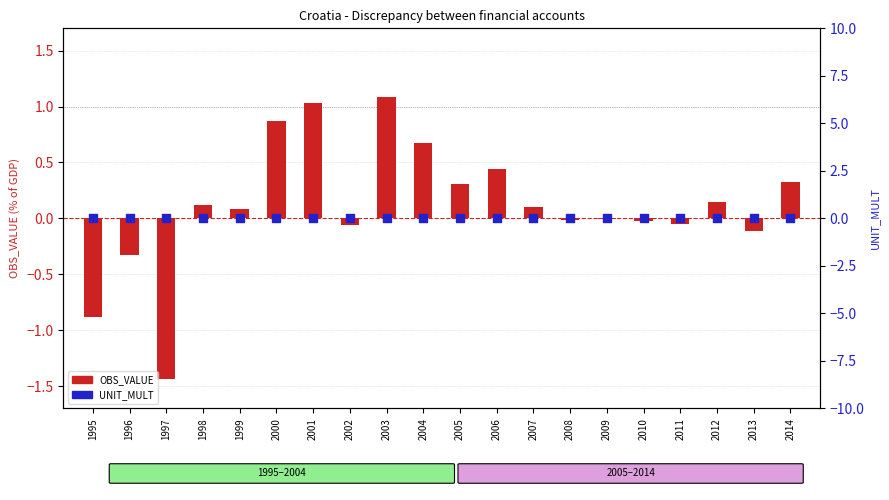

Which series has the largest total across all categories?

OBS_VALUE